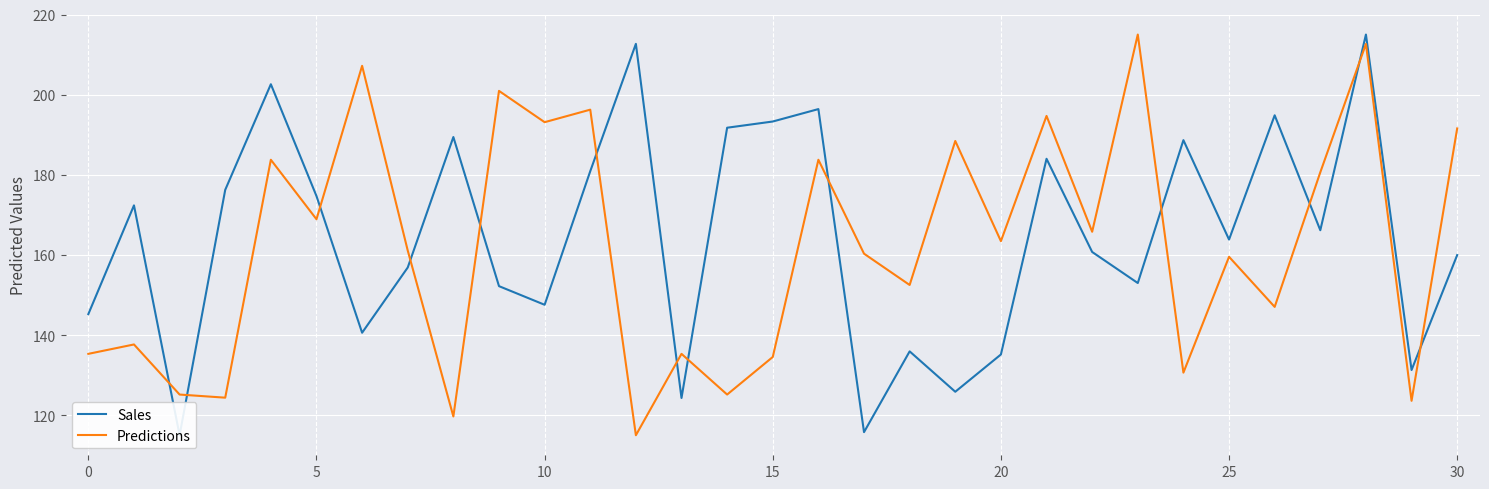

Where is Predictions nearest to the value 165?

22